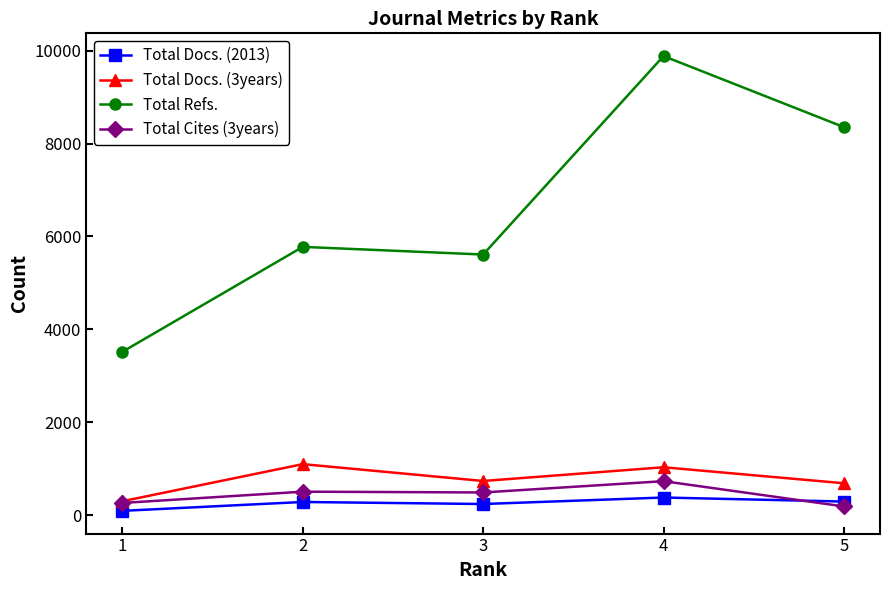

Which series has the widest spread of values?

Total Refs.